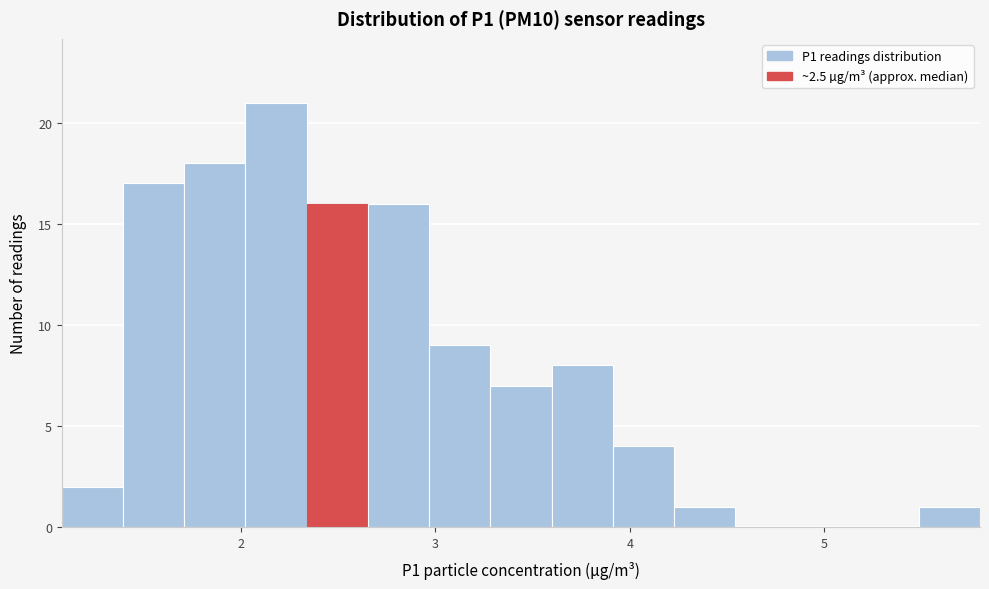

Read against the x-axis, roughly where is the centre of the tallest bar?

2.2